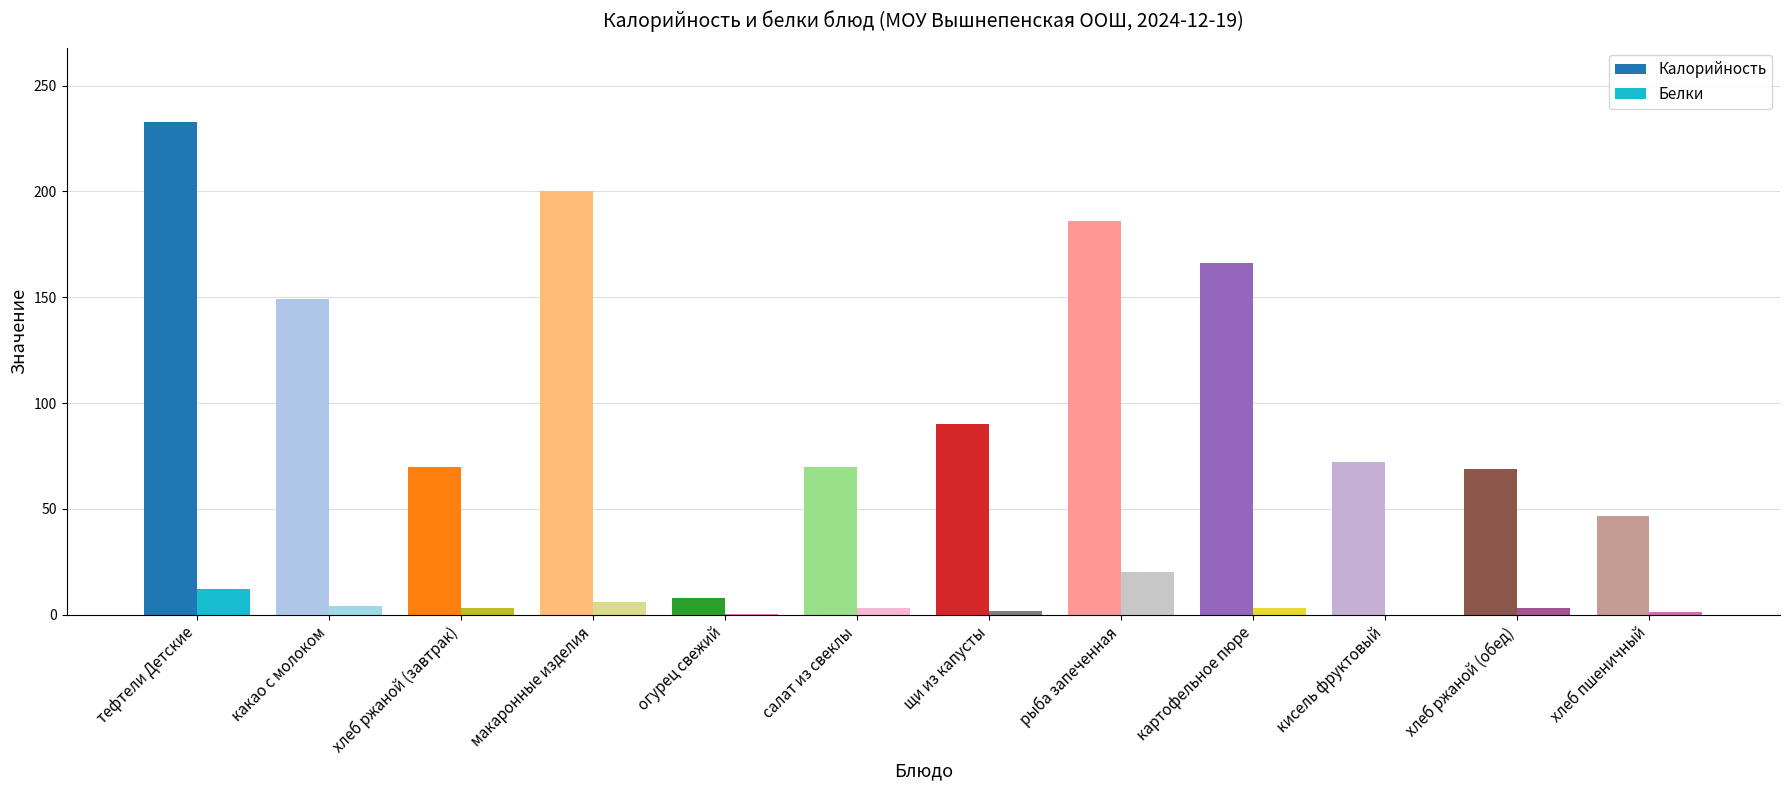

Between щи из капусты and какао с молоком, which is larger?

какао с молоком